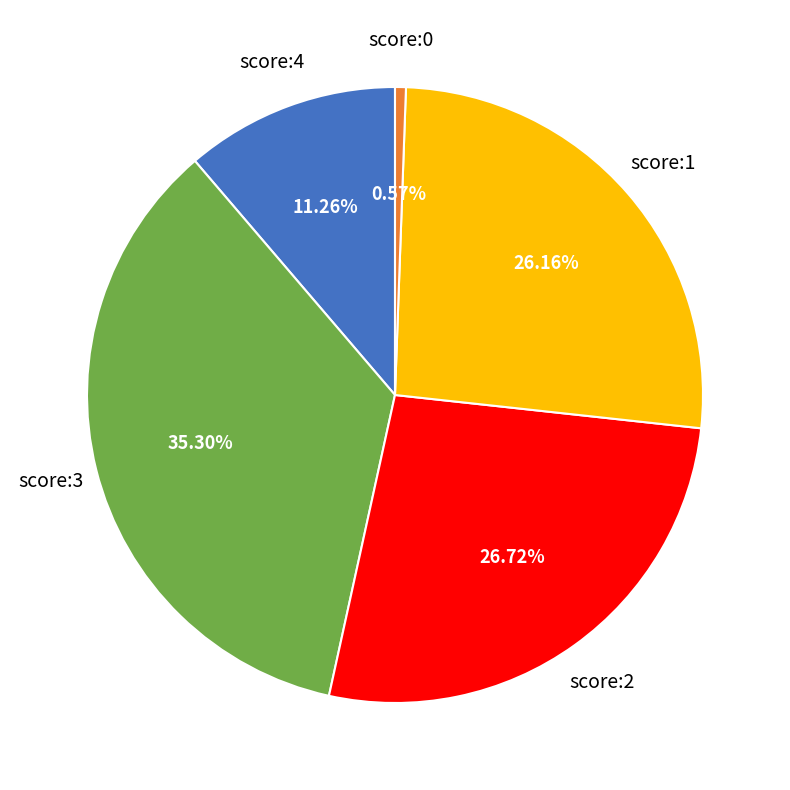

Does any single category account for the majority?

No